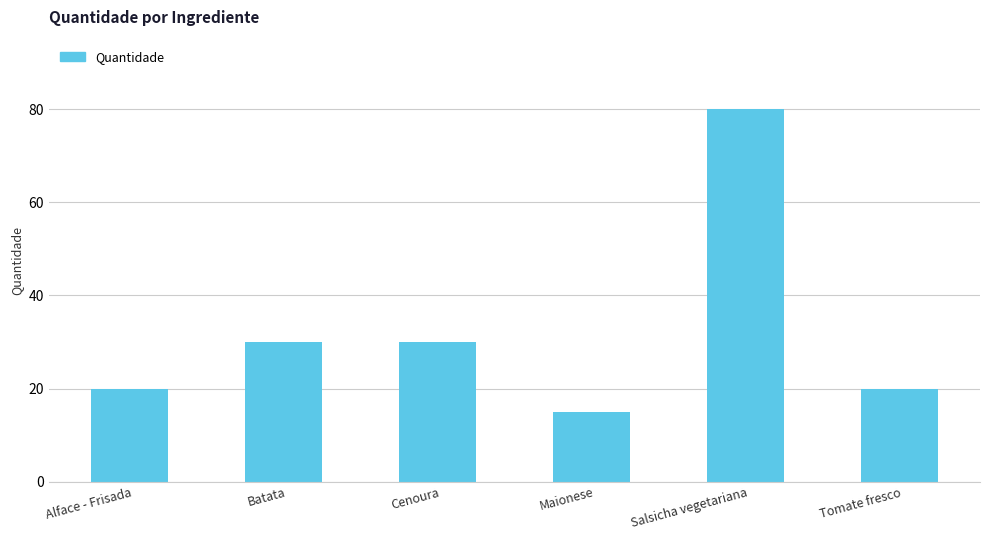

True or false: the data shows 20 at Alface - Frisada.

True